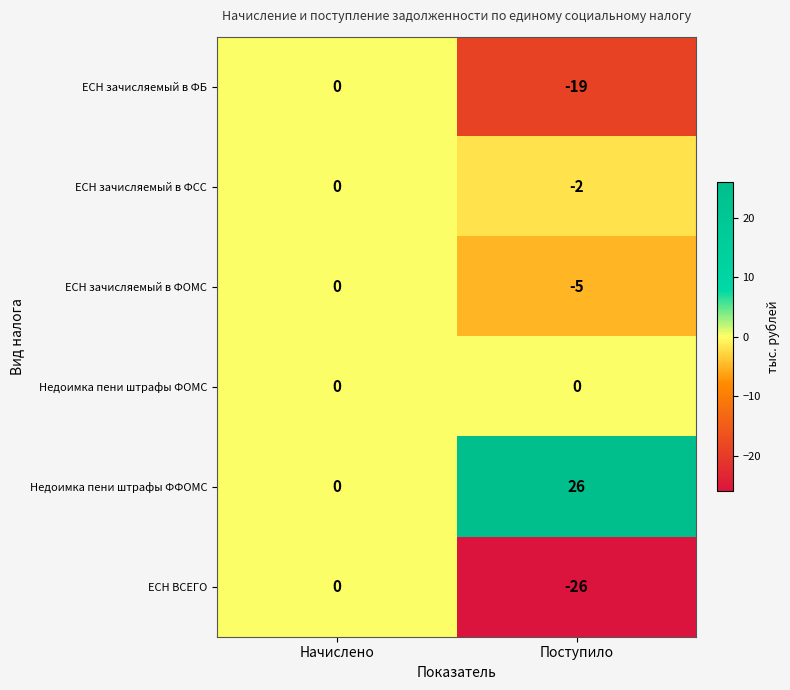

What is the sum of all Недоимка пени штрафы ФФОМС values?

26